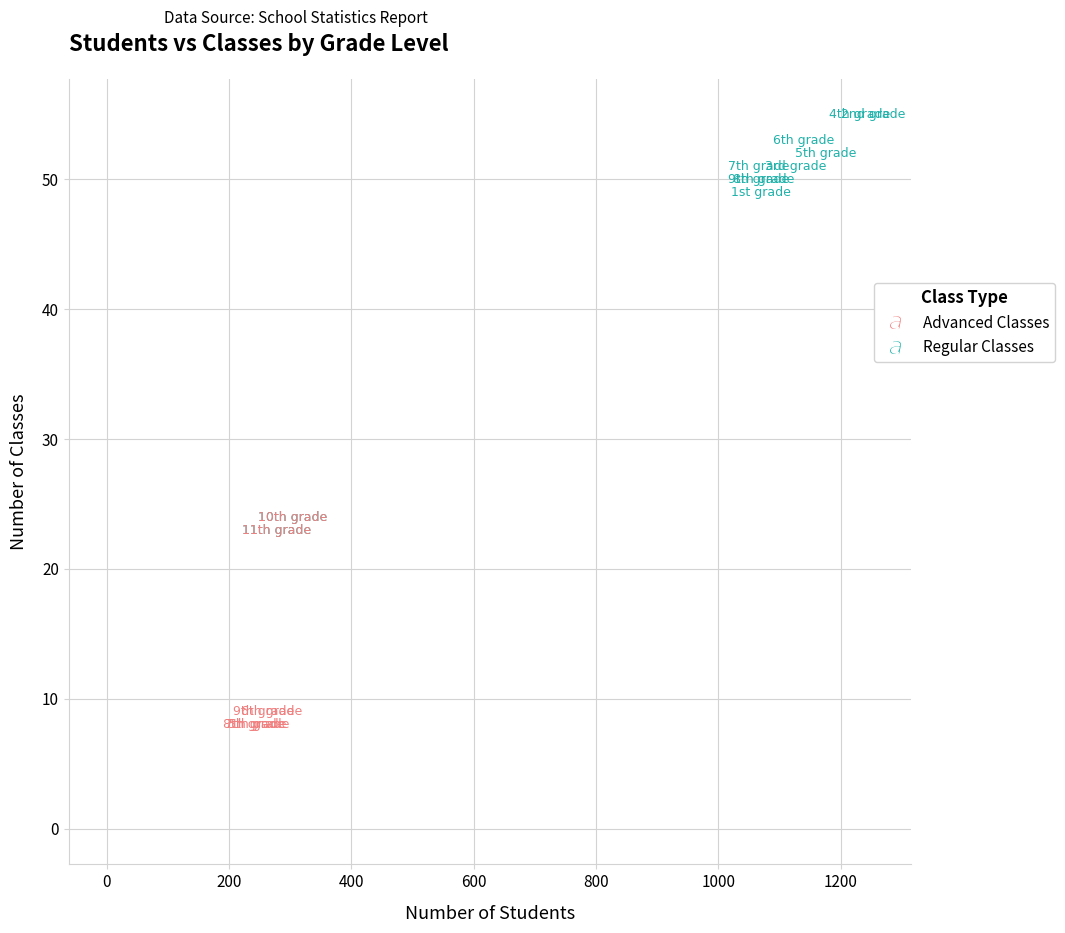

What are all the series names shown in the legend?

Advanced Classes, Regular Classes